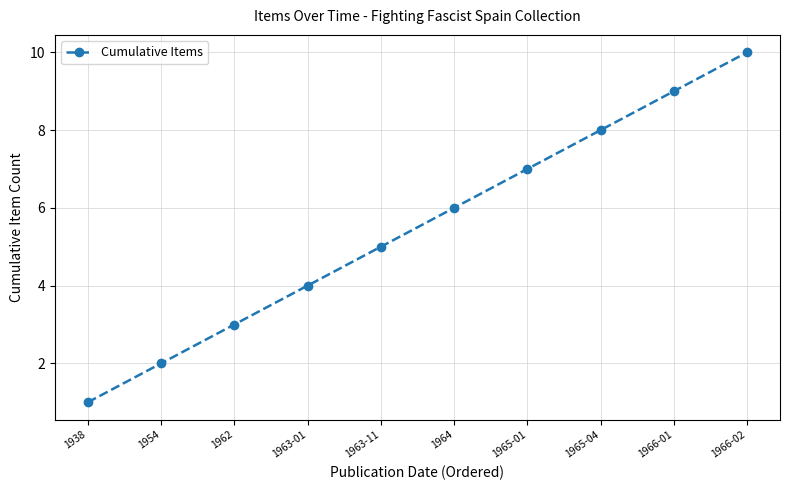

The chart shows a value of 9 at 1964. True or false?

False